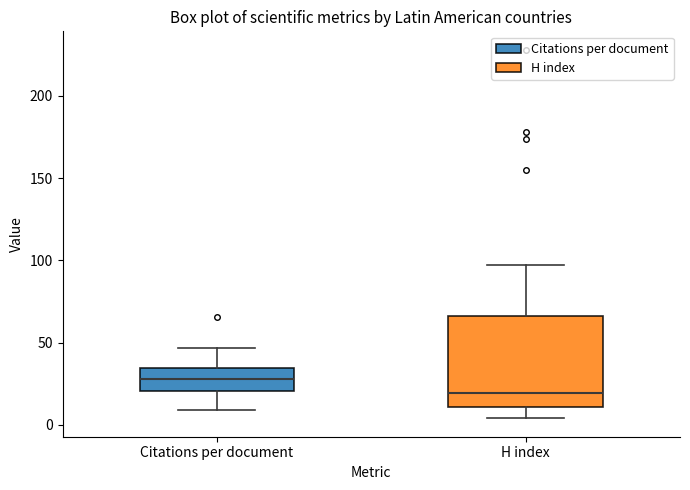

Reading left to right, transcribe this box plot: for each box, give where its median line is, the range the box spans, and where its two whiskers end, as read against the y-axis. The values are not printed on the chart, so give them approximately, as read against the axis.

Citations per document: median 30, box 20 to 35, whiskers 10 to 45
H index: median 20, box 10 to 65, whiskers 5 to 95